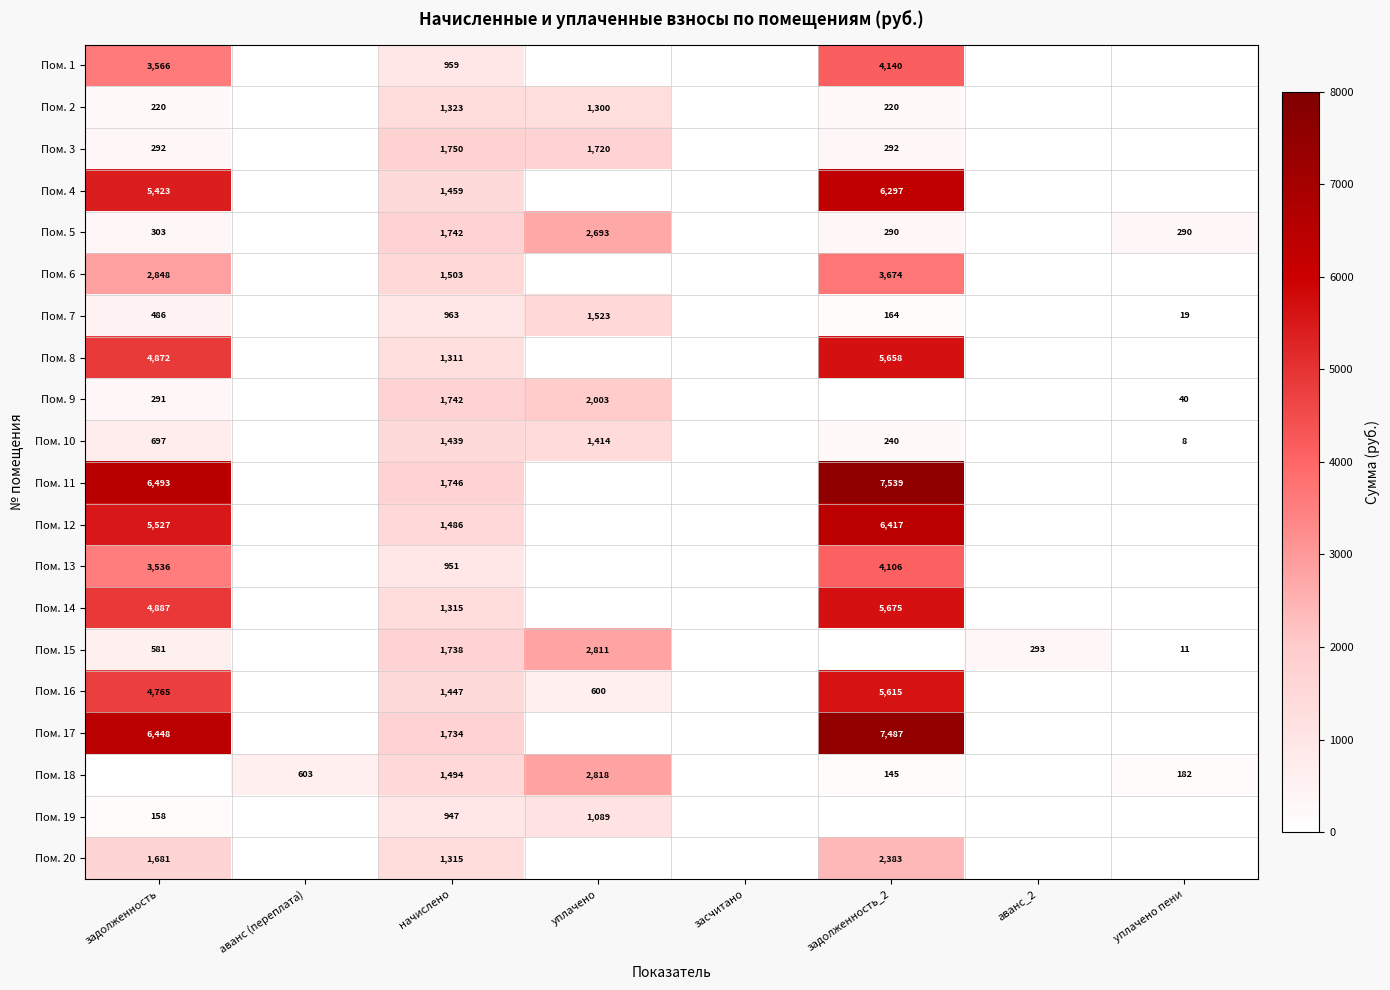

At which category is the sum across all series the highest?

задолженность_2